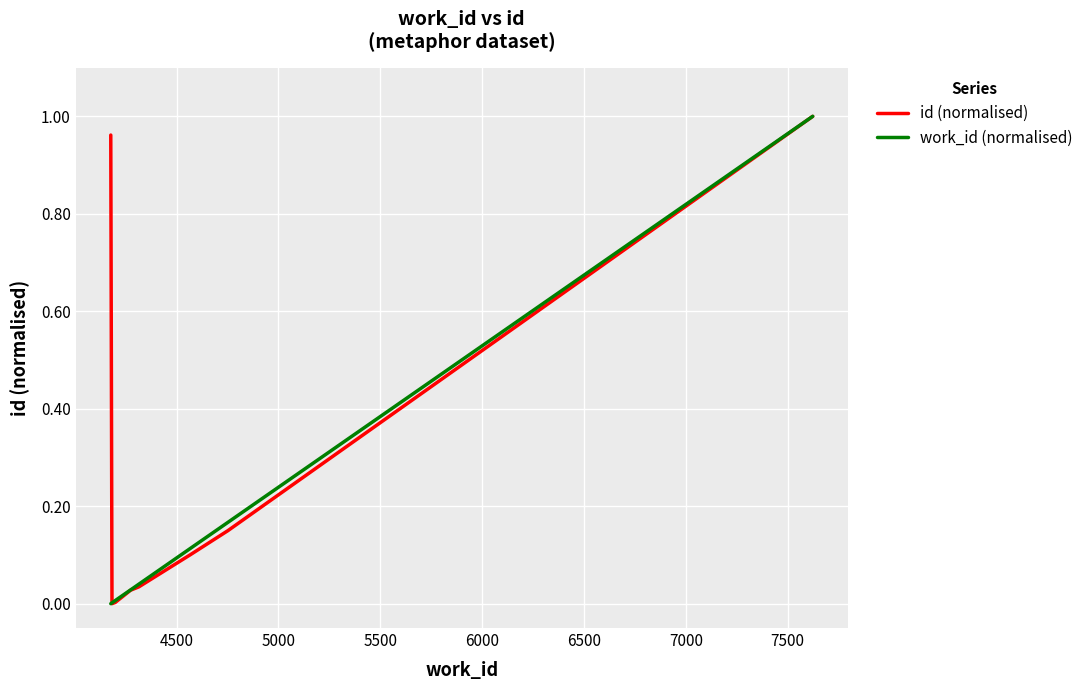

Which series has the largest total across all categories?

id (normalised)